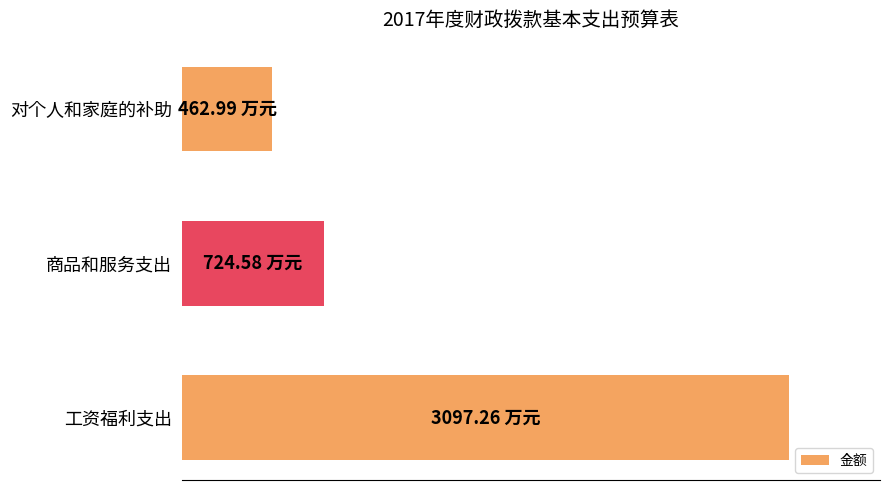

Does the chart contain any negative values?

No